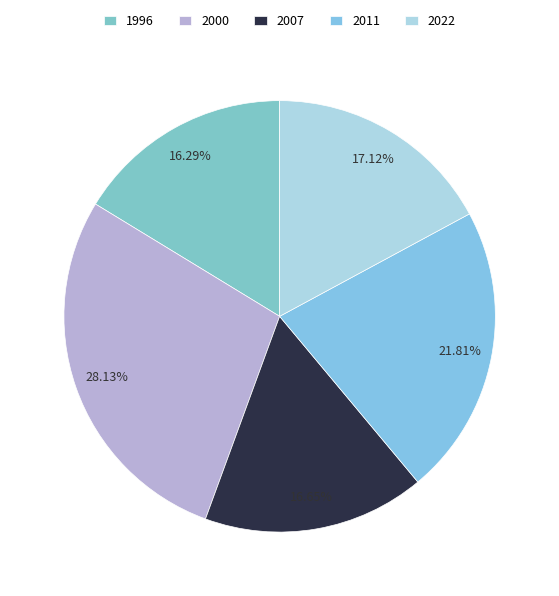

Count the number of slices in the pie.

5